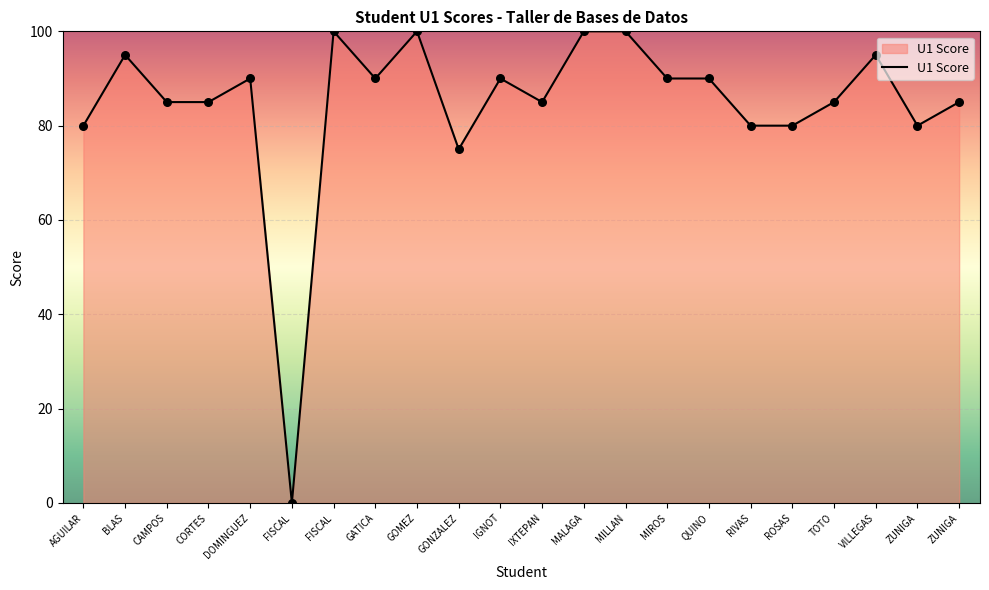

How many lines are shown in the chart?

1